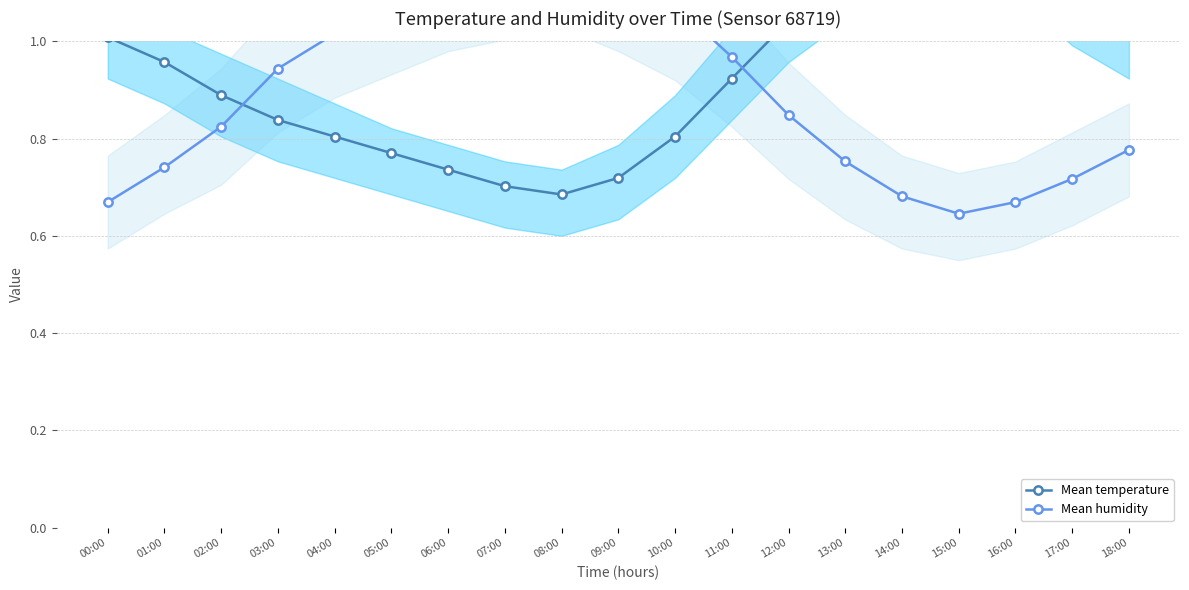

Does the chart display data point markers on the line(s)?

Yes